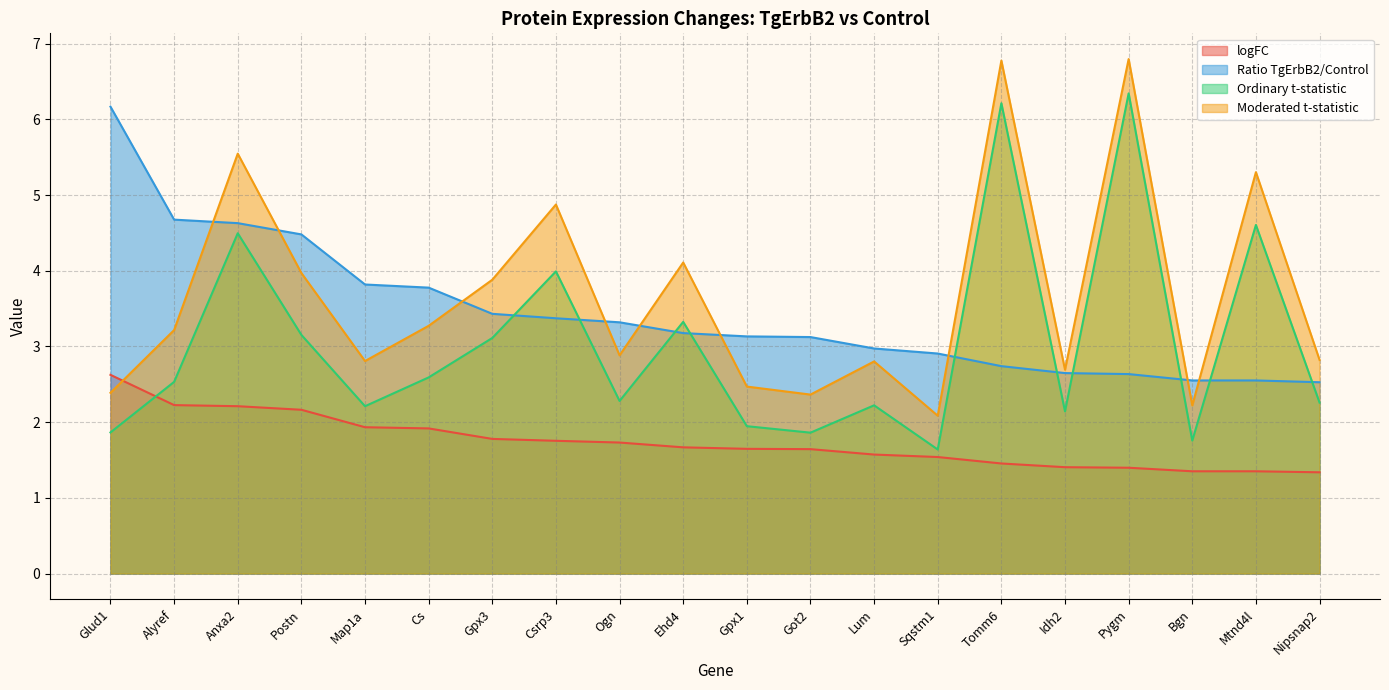

Reading left to right, list all the values displayed in this chart.

logFC: 2.6	2.2	2.2	2.2	1.9	1.9	1.8	1.8	1.7	1.7	1.6	1.6	1.6	1.5	1.5	1.4	1.4	1.4	1.4	1.3
Ratio TgErbB2/Control: 6.2	4.7	4.6	4.5	3.8	3.8	3.4	3.4	3.3	3.2	3.1	3.1	3.0	2.9	2.7	2.6	2.6	2.6	2.6	2.5
Ordinary t-statistic: 1.9	2.5	4.5	3.2	2.2	2.6	3.1	4.0	2.3	3.3	1.9	1.9	2.2	1.6	6.2	2.1	6.3	1.8	4.6	2.3
Moderated t-statistic: 2.4	3.2	5.5	4.0	2.8	3.3	3.9	4.9	2.9	4.1	2.5	2.4	2.8	2.1	6.8	2.7	6.8	2.2	5.3	2.8